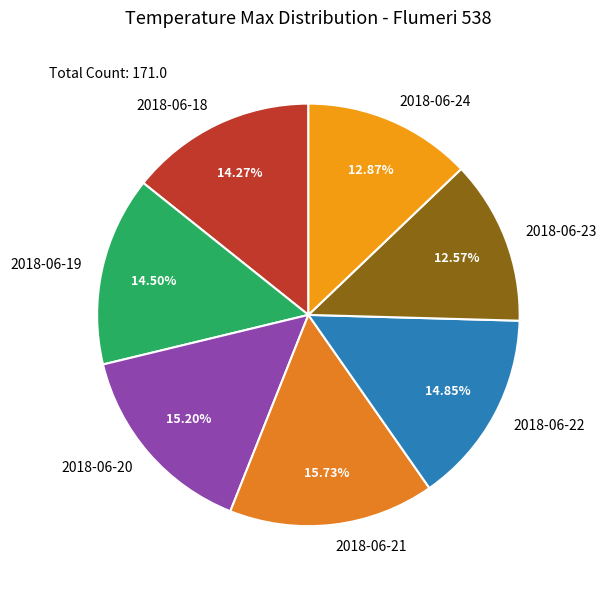

Does any single category account for the majority?

No